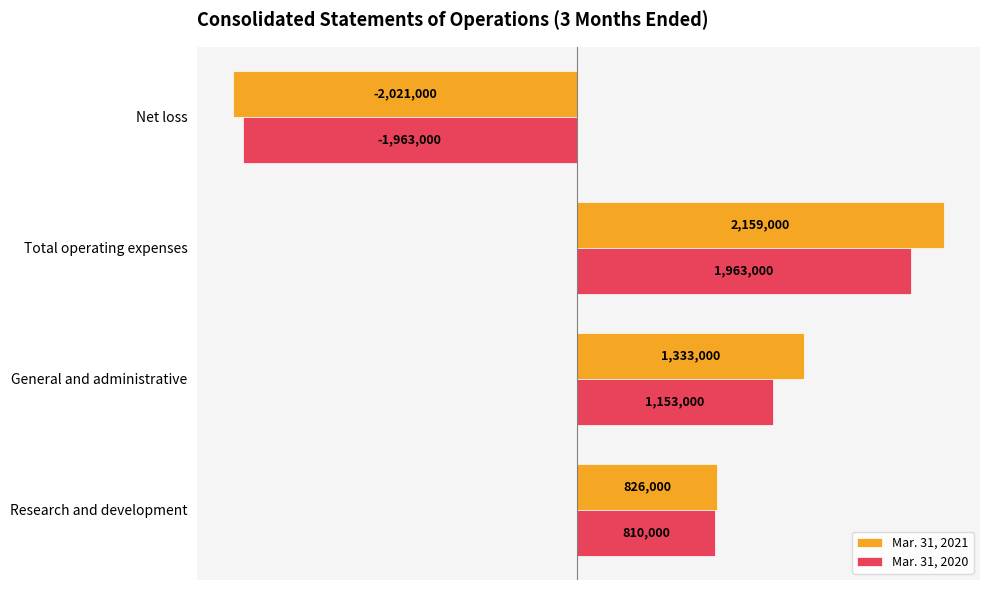

Which series has the largest total across all categories?

Mar. 31, 2021